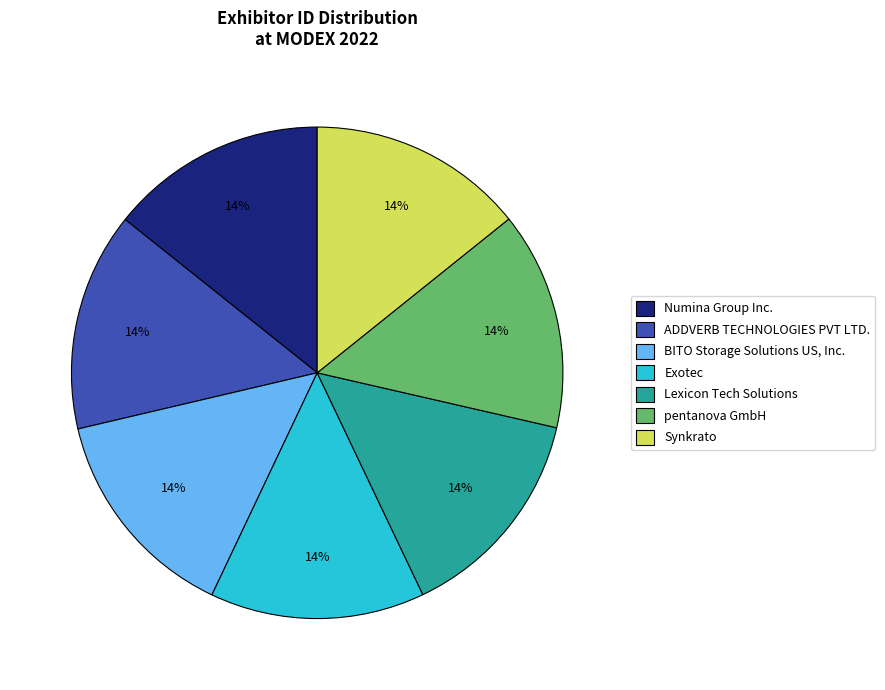

Is there any slice that represents more than half of the pie?

No